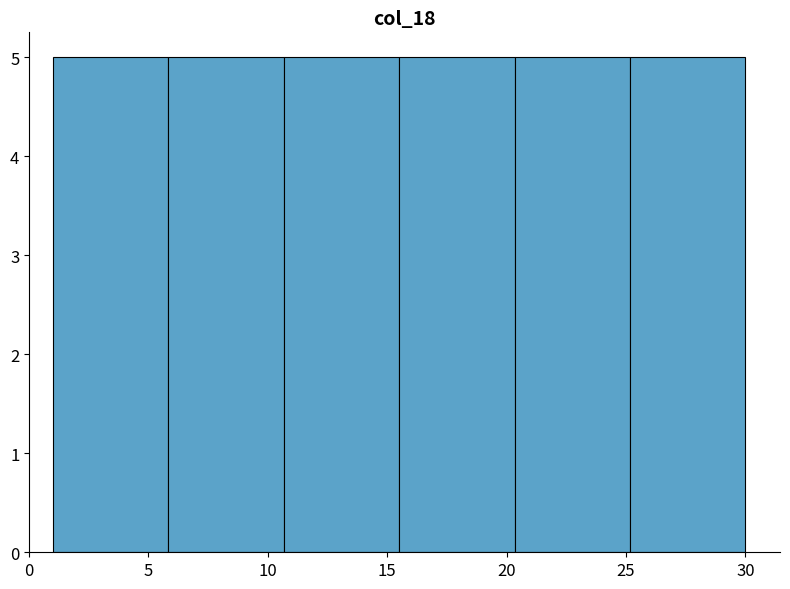

What is the height of the bar covering 20.5 to 25.0 on the x-axis? Neither the bar edges nor the heights are printed on the chart, so give them approximately, as read against the axes.

5